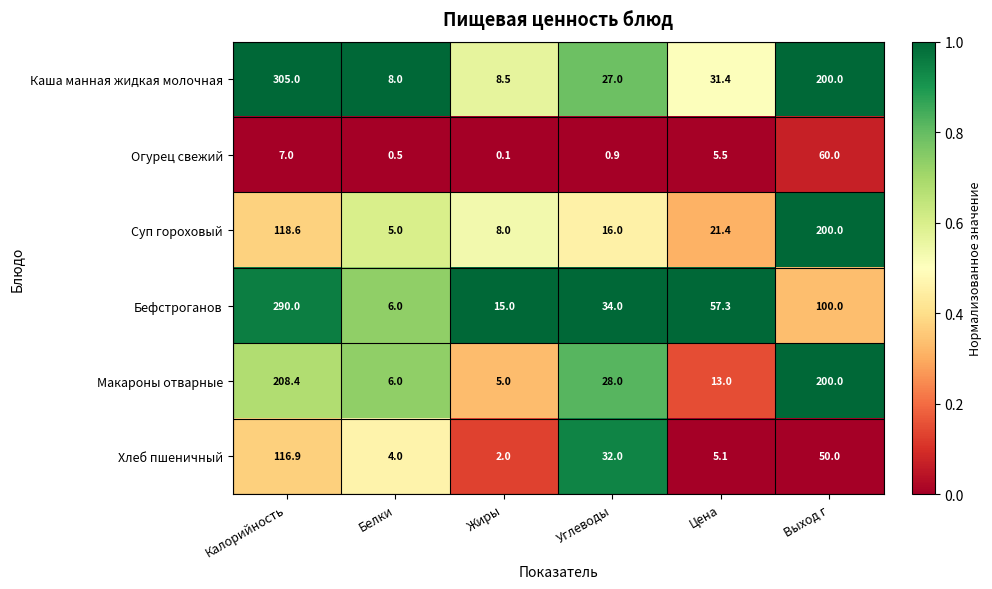

The value of Макароны отварные at Калорийность is 110.0. True or false?

False